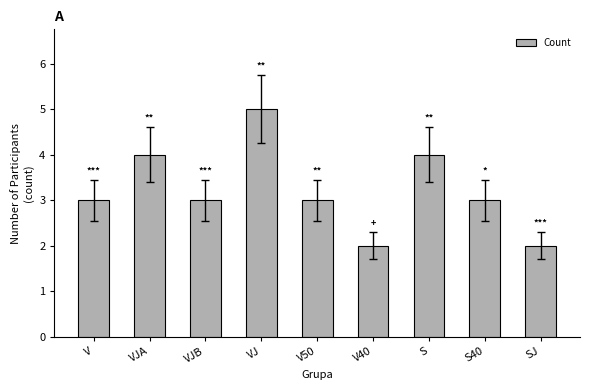

What is the average value?

3